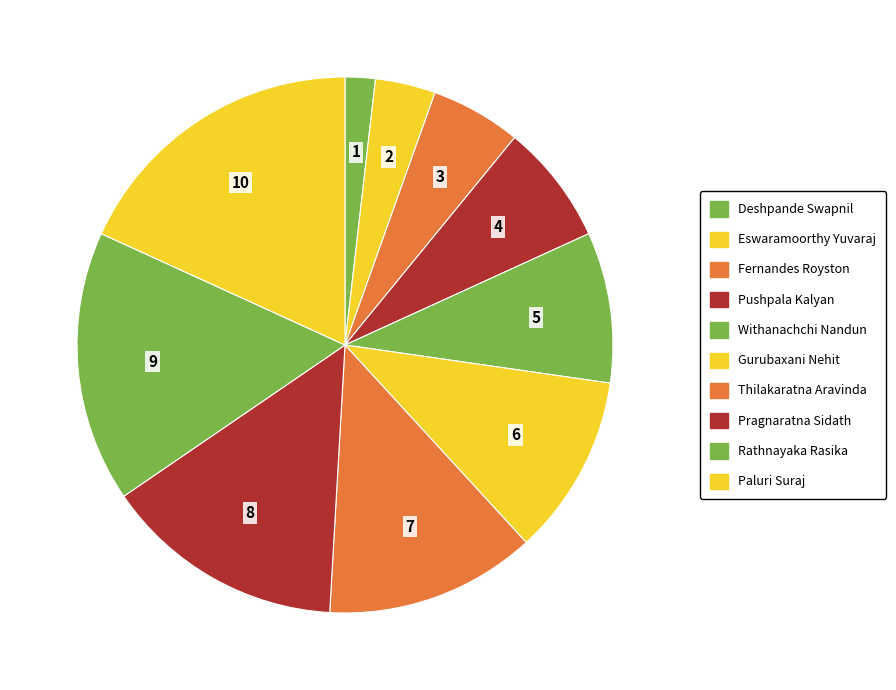

How many slices are in this pie chart?

10